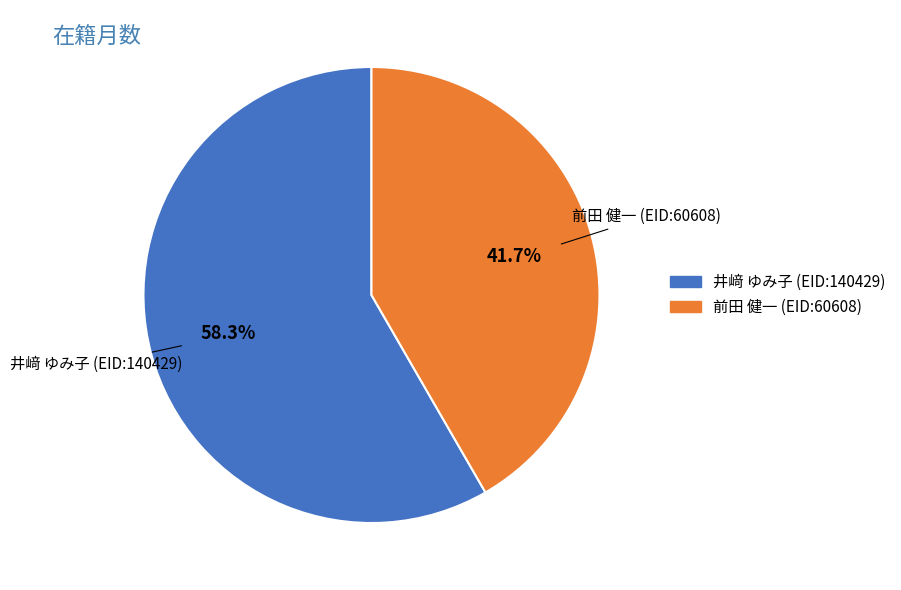

To the nearest percent, what is the difference between the largest and smallest slice percentages?

17%